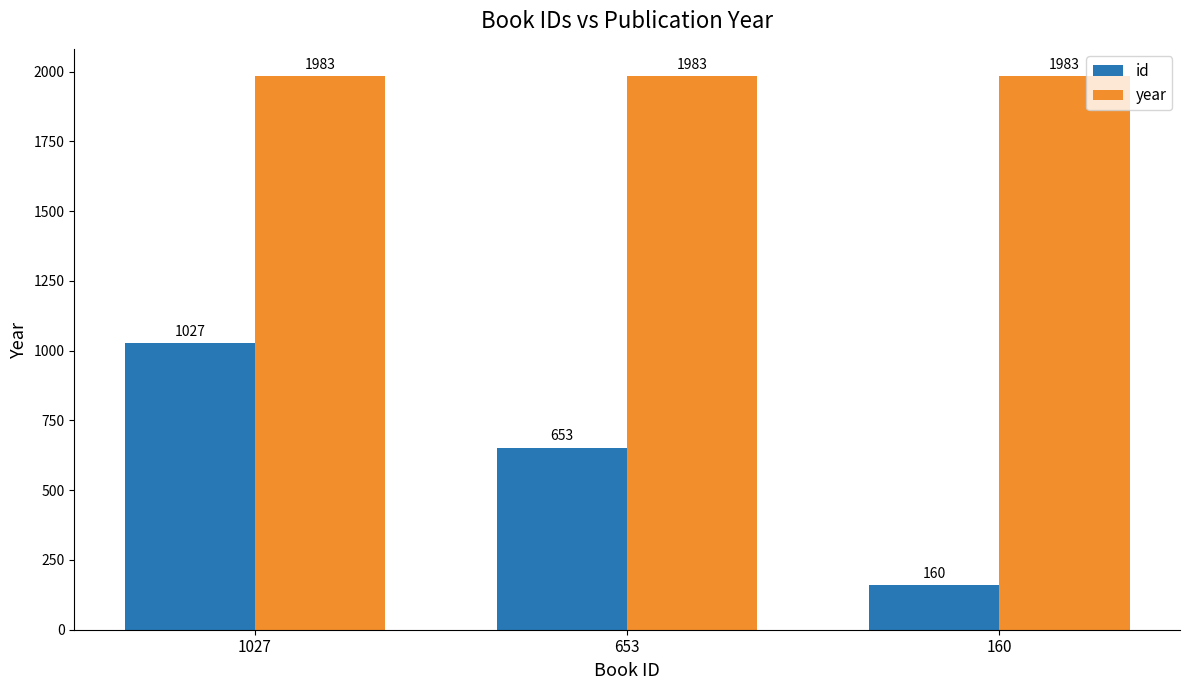

What is the total value across all series at 160?

2143